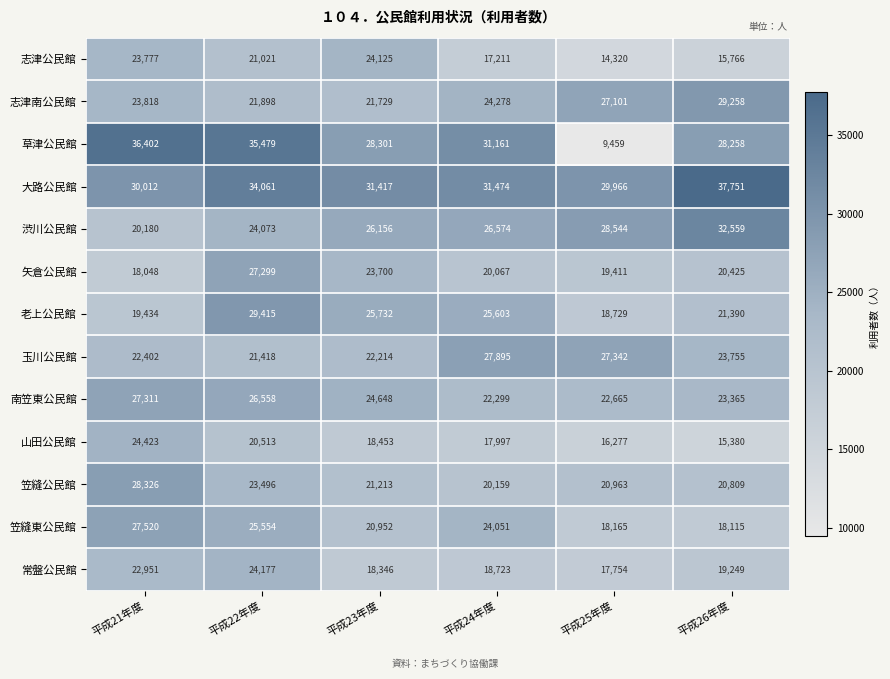

At how many categories does at least one series exceed 22139?

6